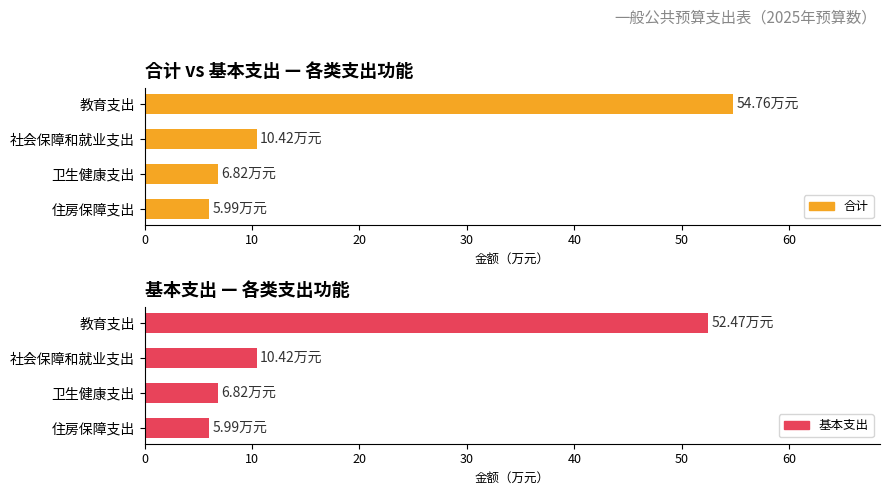

How many distinct data groups are displayed?

2